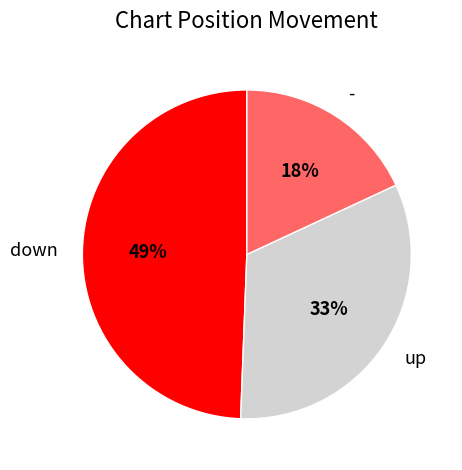

Does down represent more than half of the total?

No